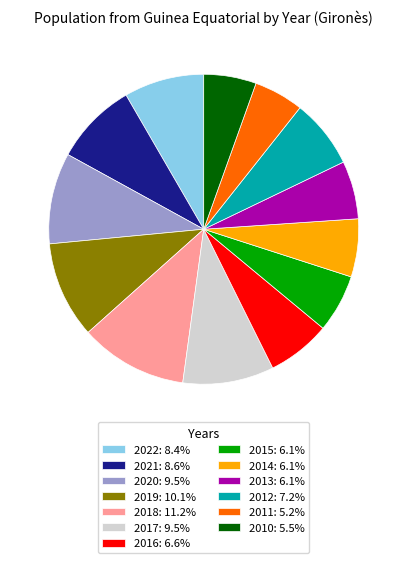

How many segments does this pie chart have?

13